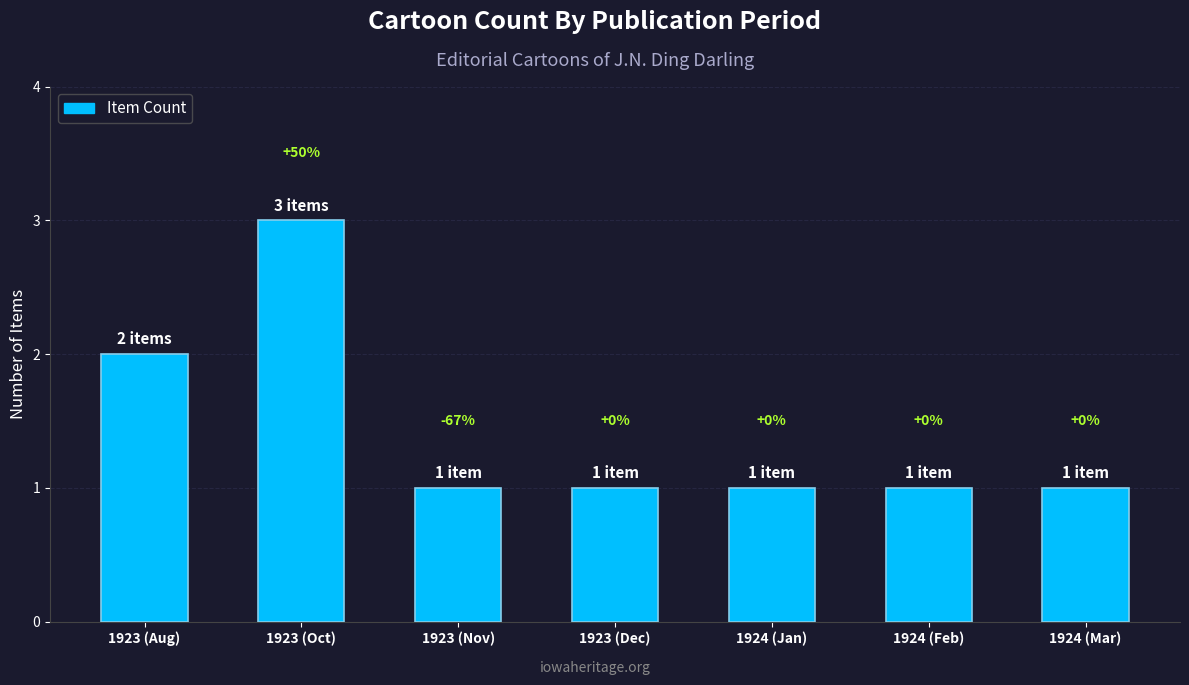

How many bars are there in total?

7